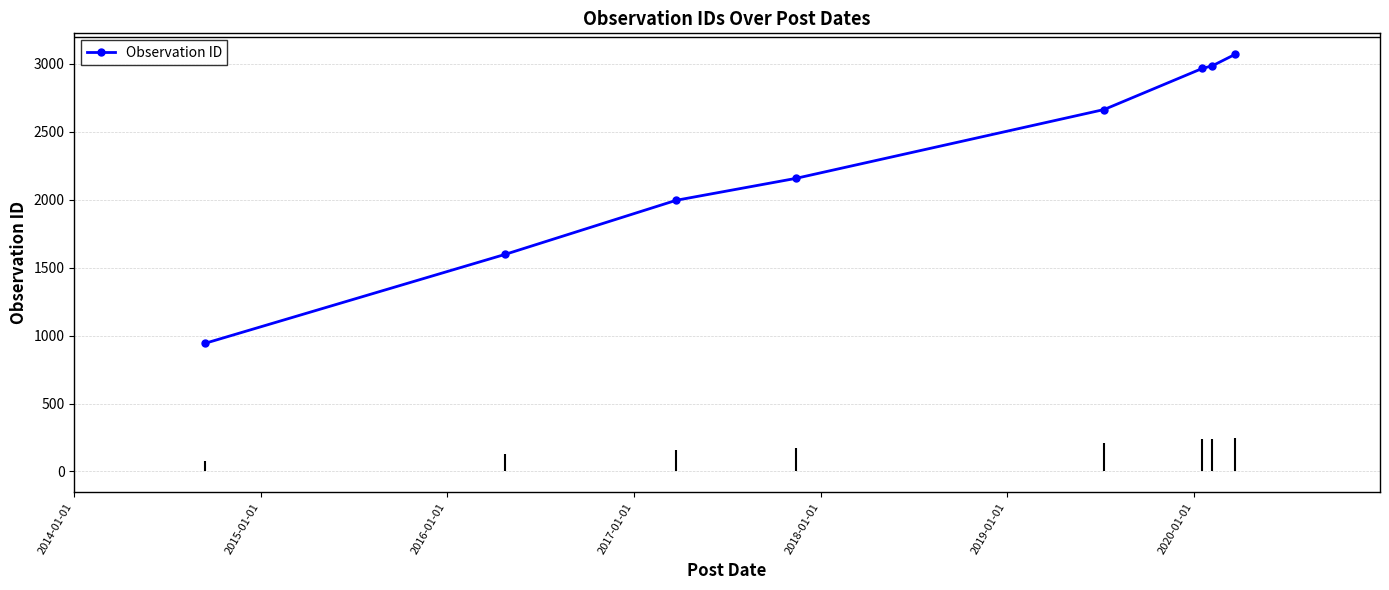

Does the chart have visible grid lines?

Yes